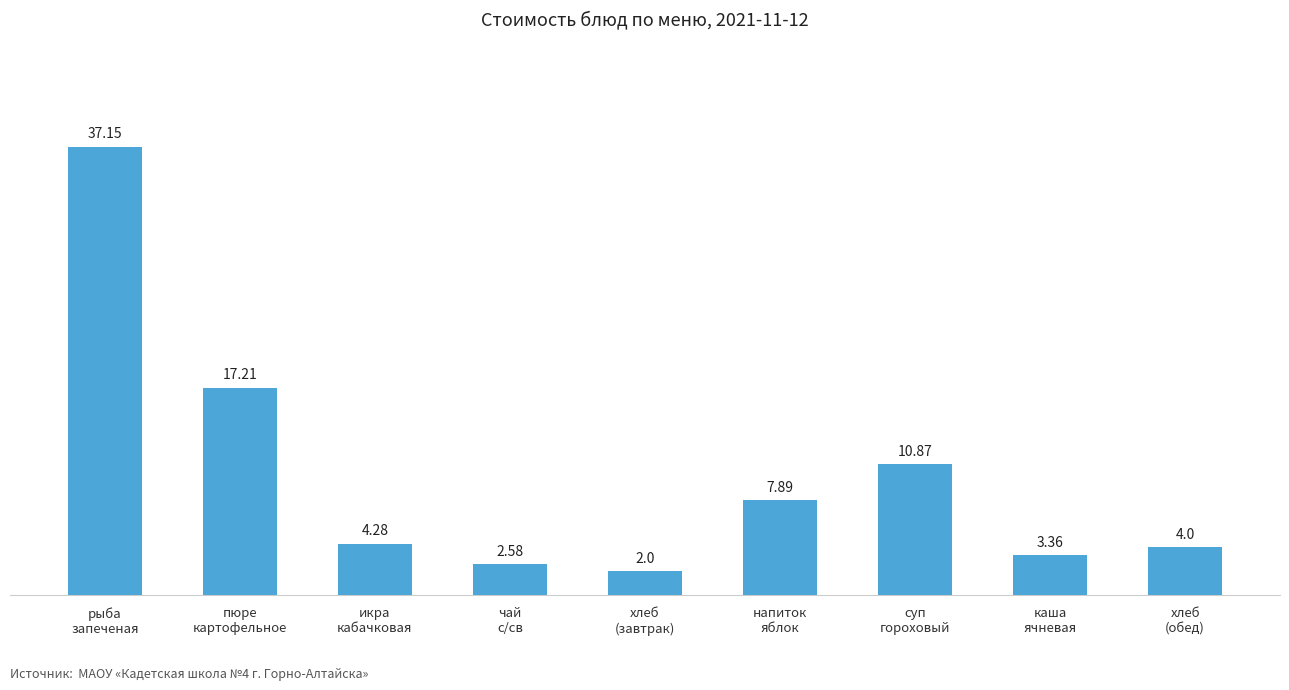

Which category has the lowest value across all series?

хлеб
(завтрак)